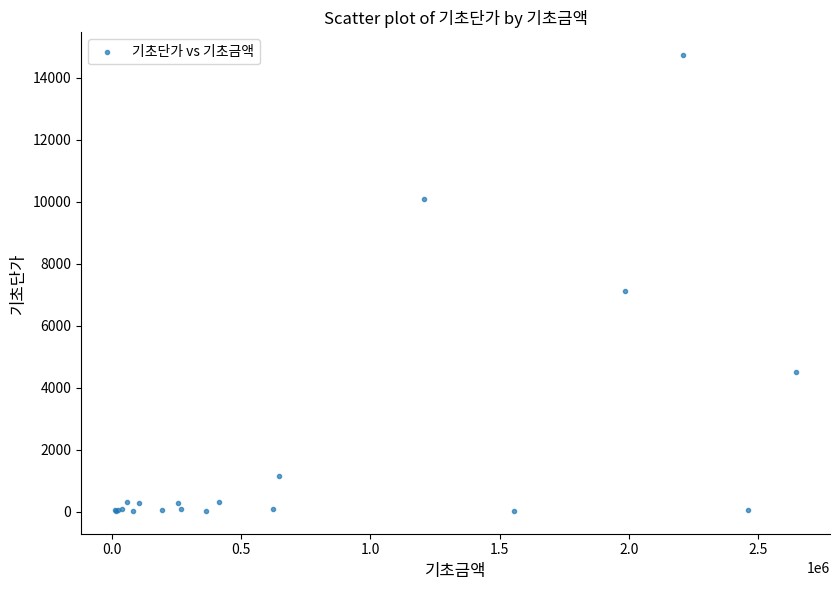

What Y value in the scatter plot is closest to 7373?

7120